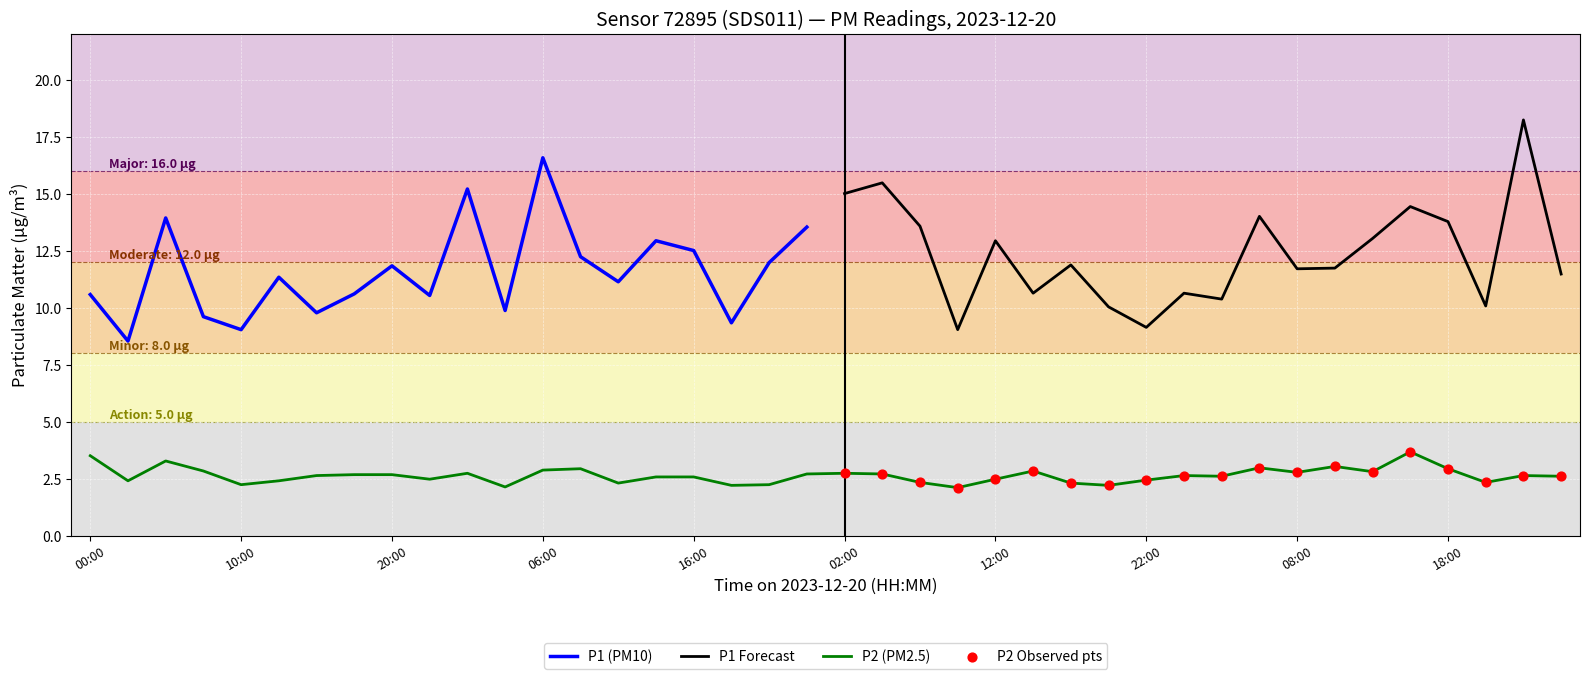

What is the ratio of the value at 05:00 to the value at 00:30?

1.8